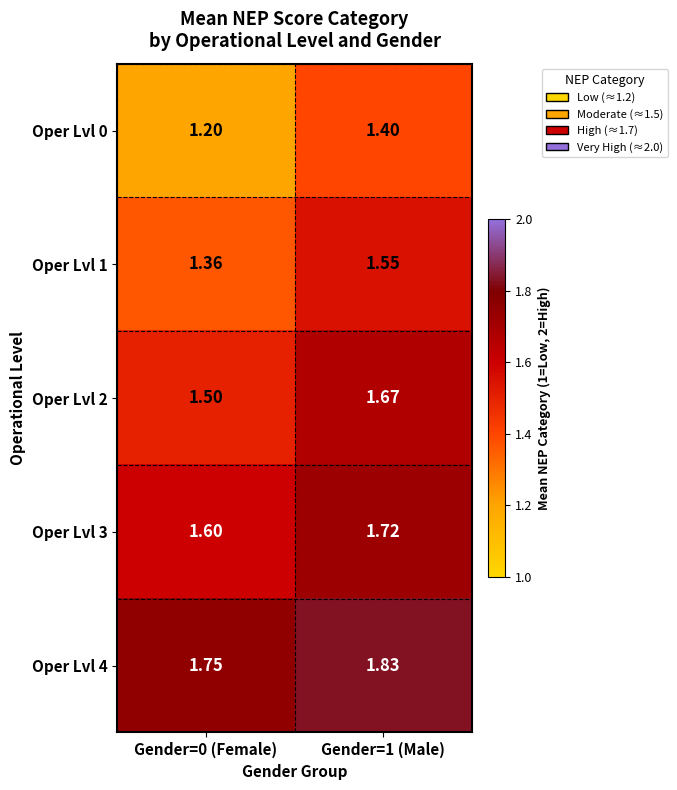

Rank the series by their maximum value, from highest to lowest.

Oper Lvl 4, Oper Lvl 3, Oper Lvl 2, Oper Lvl 1, Oper Lvl 0